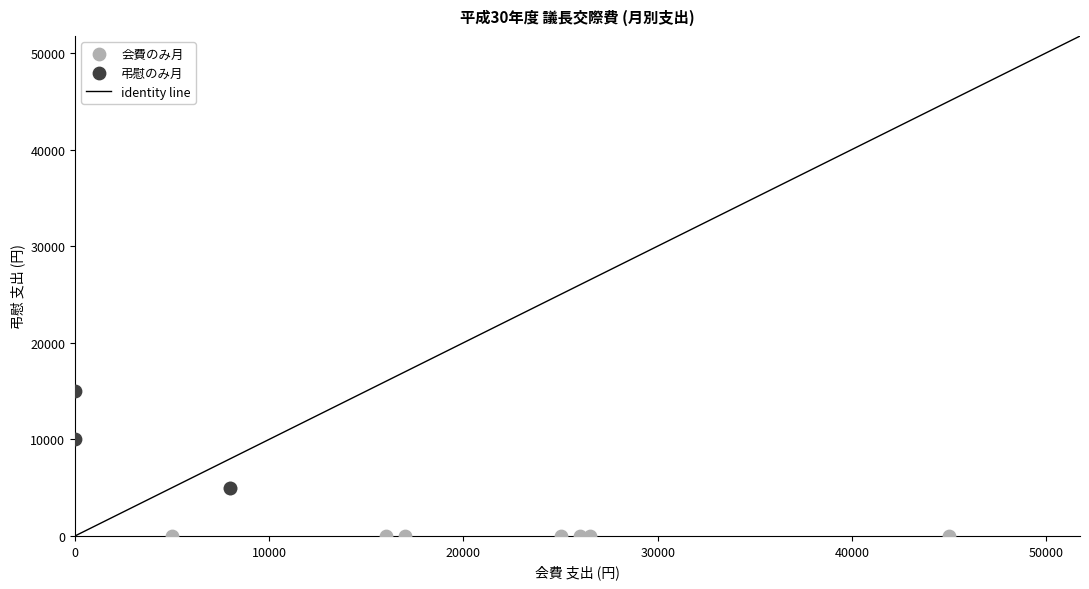

Which series contains the highest Y value?

弔慰のみ月